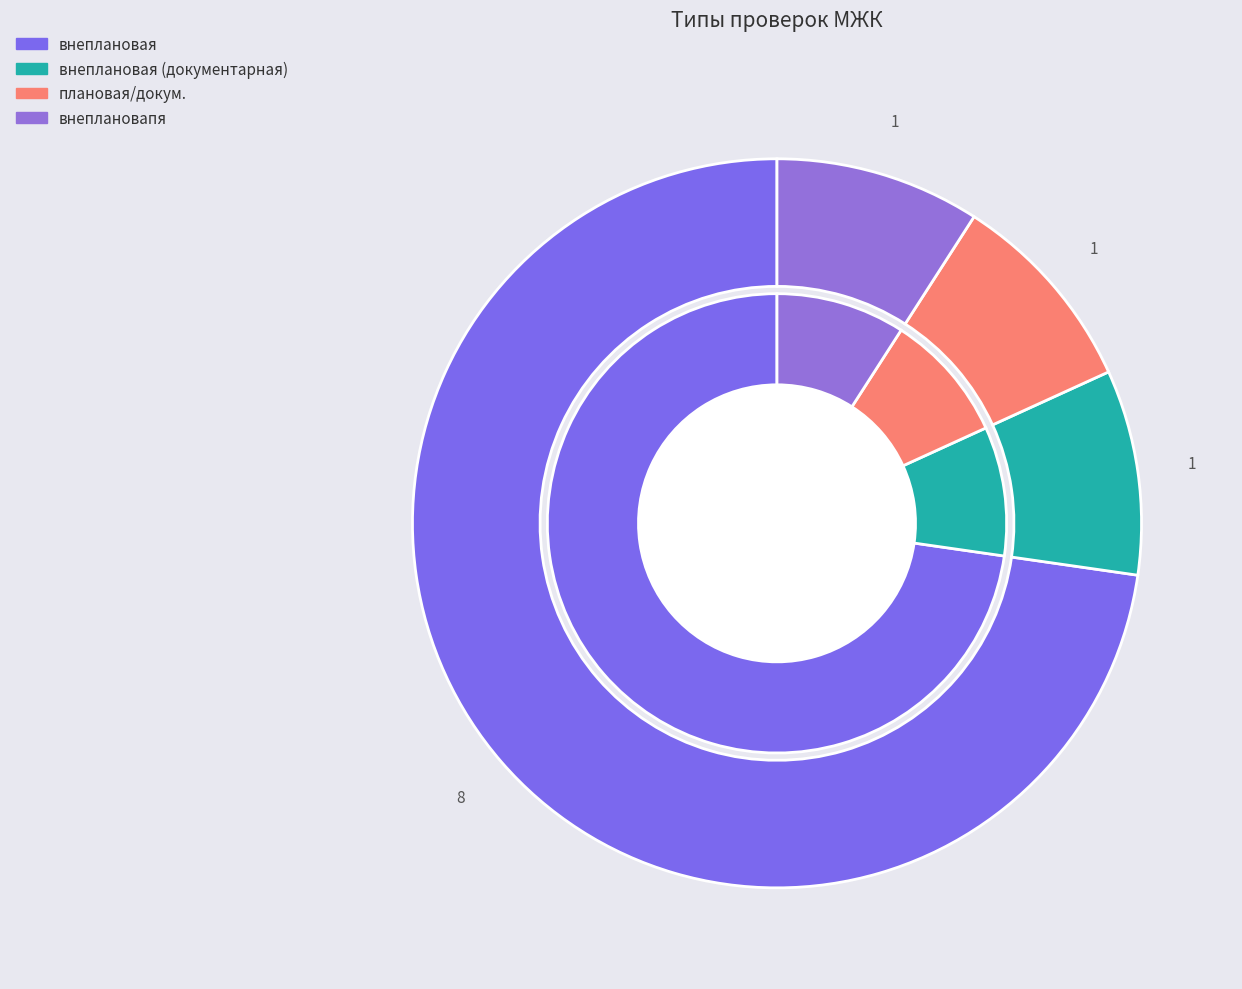

What percentage is NOT represented by внеплановая?

27.3%